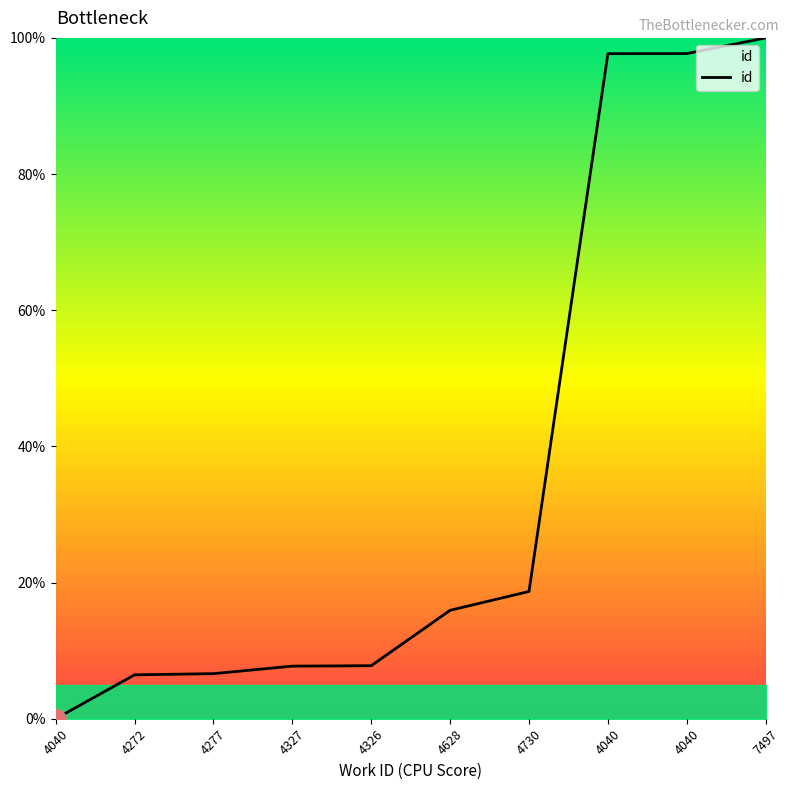

Is this an area chart (filled region under the line)?

No